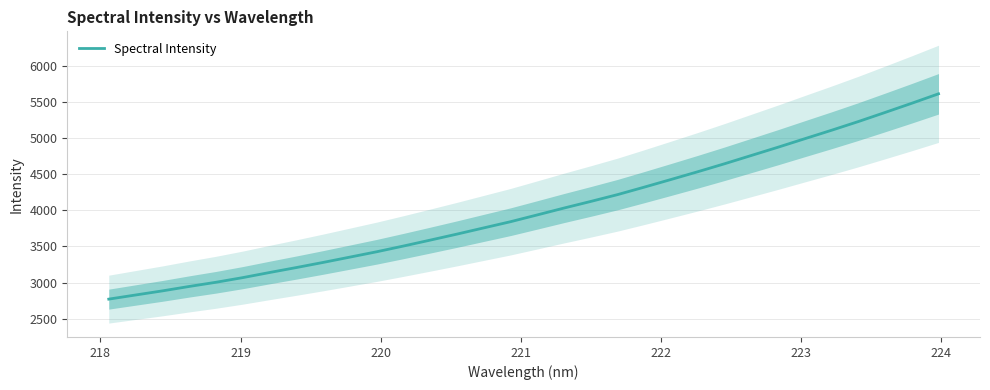

What is the highest value of the Spectral Intensity series?

5618.5